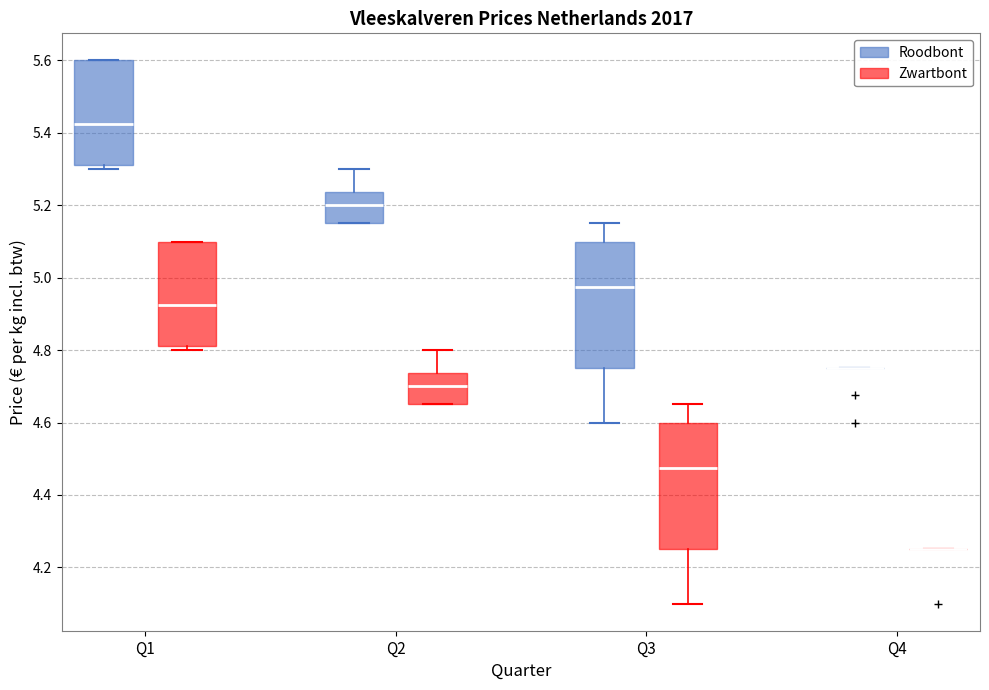

Reading left to right, transcribe this box plot: for each box, give where its median line is, the range the box spans, and where its two whiskers end, as read against the y-axis. The values are not printed on the chart, so give them approximately, as read against the axis.

Q1 (Roodbont): median 5.42, box 5.32 to 5.60, whiskers 5.30 to 5.60
Q1 (Zwartbont): median 4.92, box 4.82 to 5.10, whiskers 4.80 to 5.10
Q2 (Roodbont): median 5.20, box 5.16 to 5.24, whiskers 5.16 to 5.30
Q2 (Zwartbont): median 4.70, box 4.66 to 4.74, whiskers 4.66 to 4.80
Q3 (Roodbont): median 4.98, box 4.76 to 5.10, whiskers 4.60 to 5.16
Q3 (Zwartbont): median 4.48, box 4.26 to 4.60, whiskers 4.10 to 4.66
Q4 (Roodbont): box collapsed to a line at 4.76, whiskers 4.76 to 4.76
Q4 (Zwartbont): box collapsed to a line at 4.26, whiskers 4.26 to 4.26